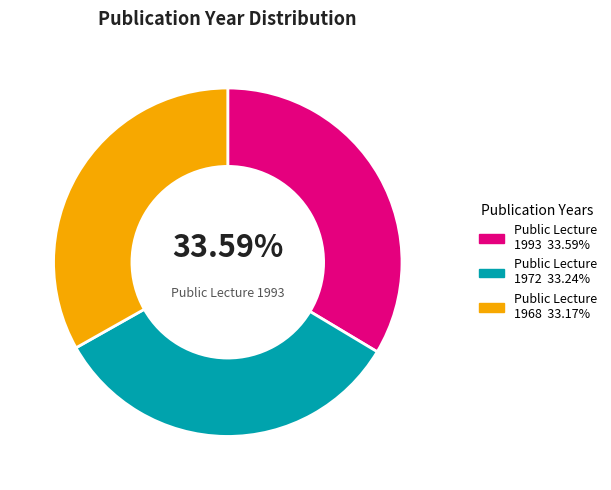

Is there any slice that represents more than half of the pie?

No